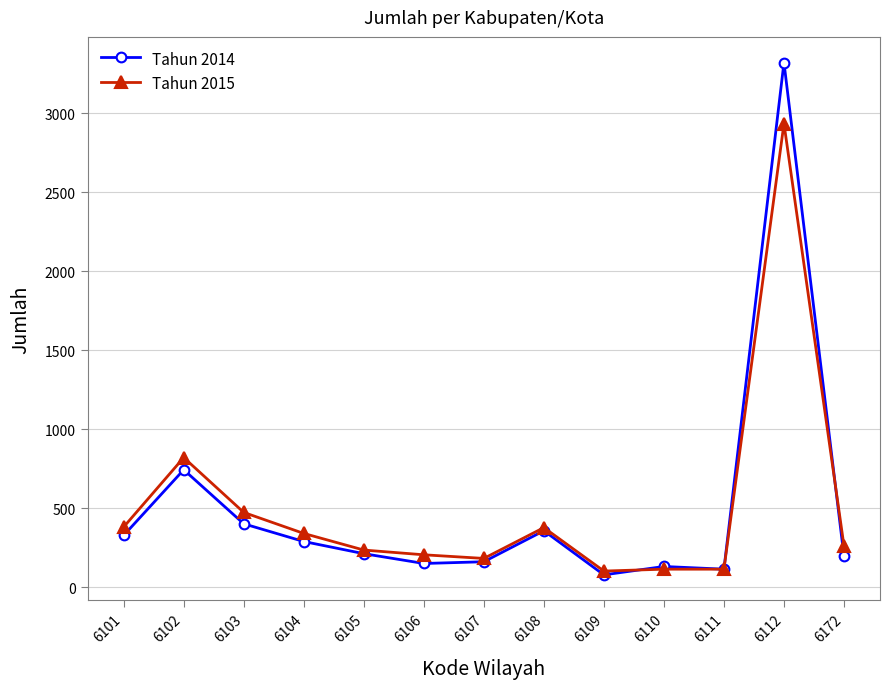

What is the difference between the Tahun 2014 values at 6103 and 6109?

323